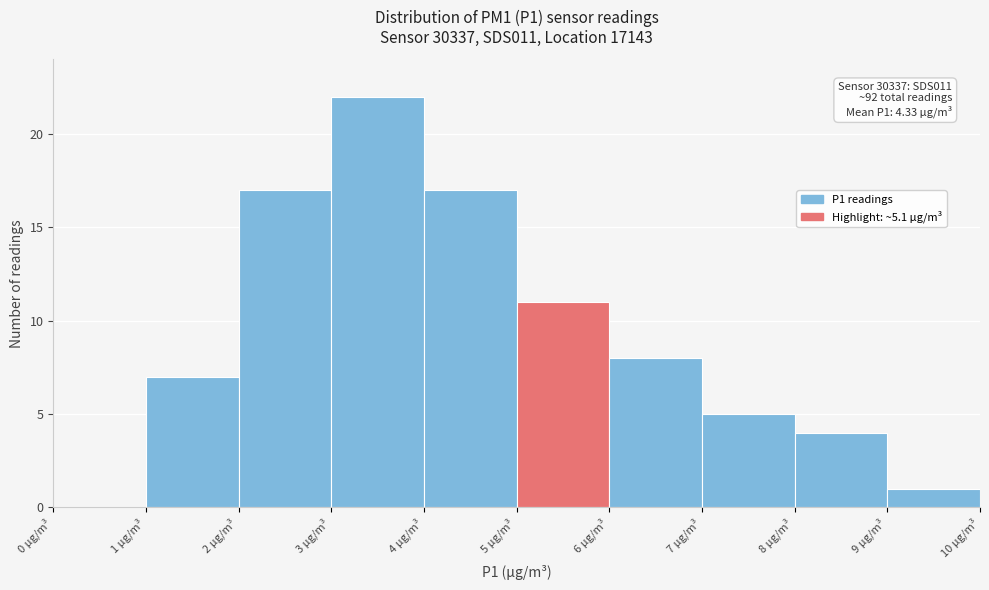

Over which range of the x-axis is the bar tallest?

3 to 4